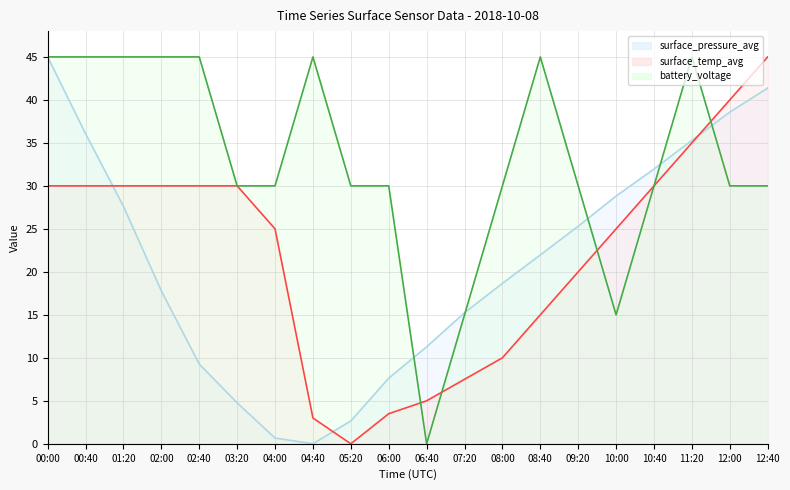

At which category is the sum across all series the highest?

00:00